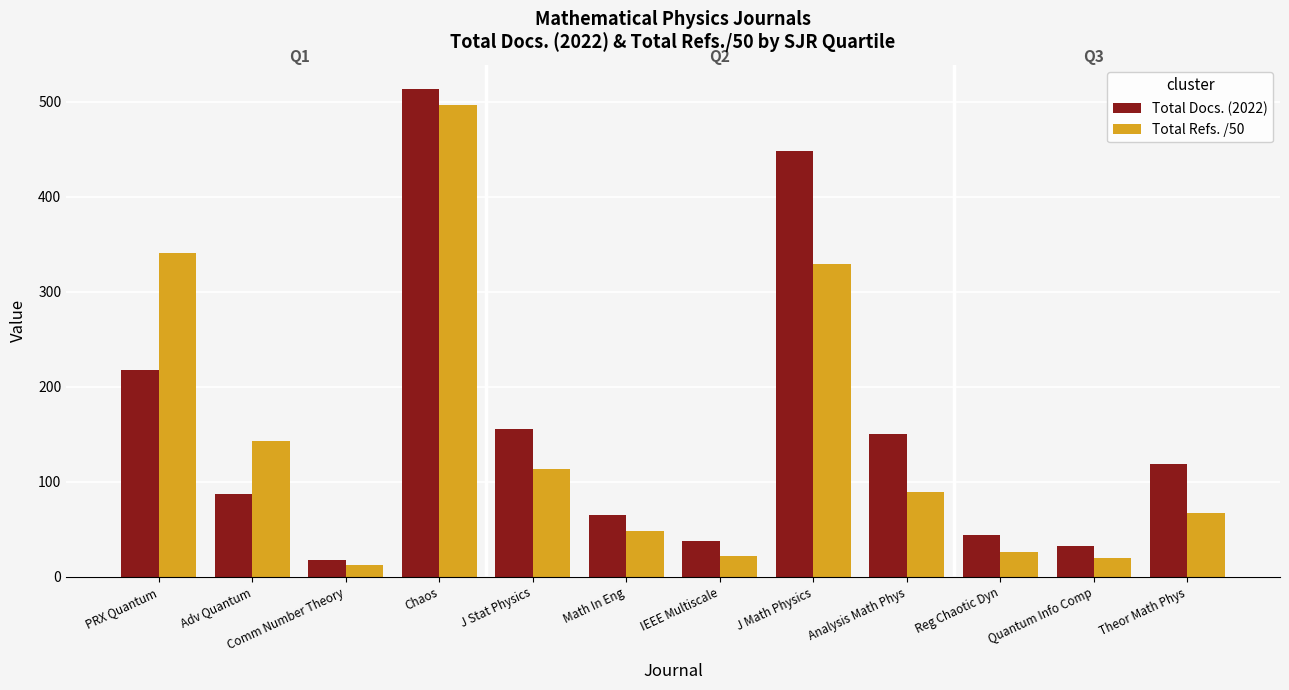

What is the minimum value shown in the chart?

12.7